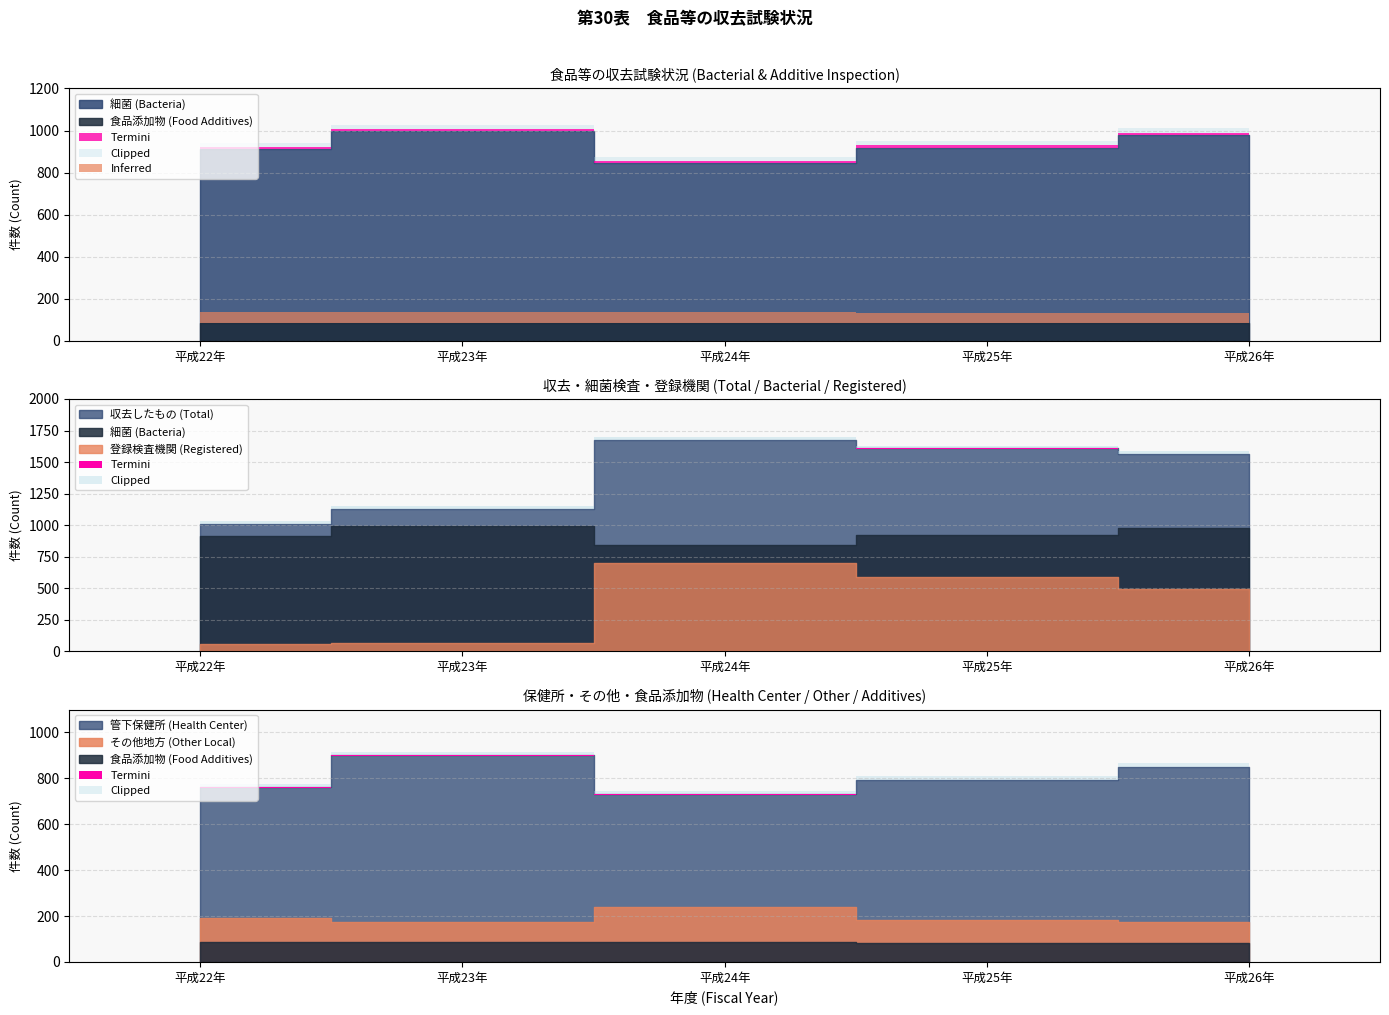

True or false: 食品添加物 (Food Additives) has more than 1 interior local peaks.

False